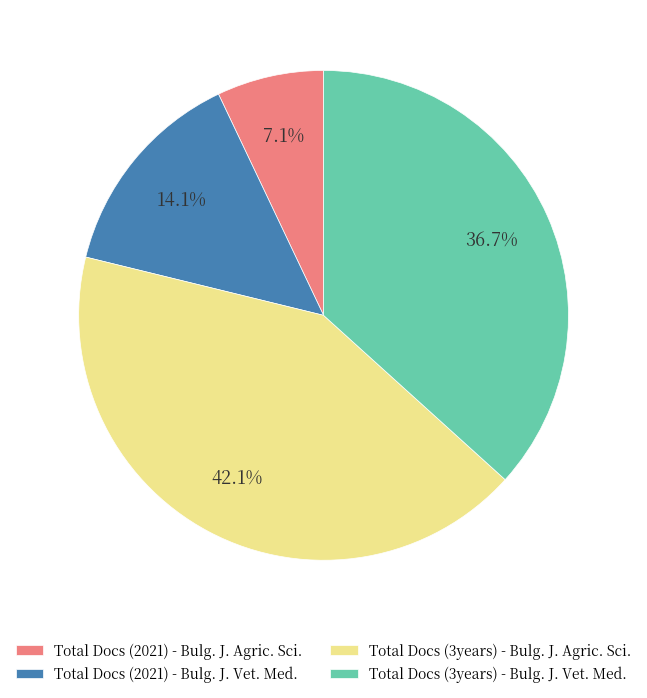

Is there any slice that represents more than half of the pie?

No